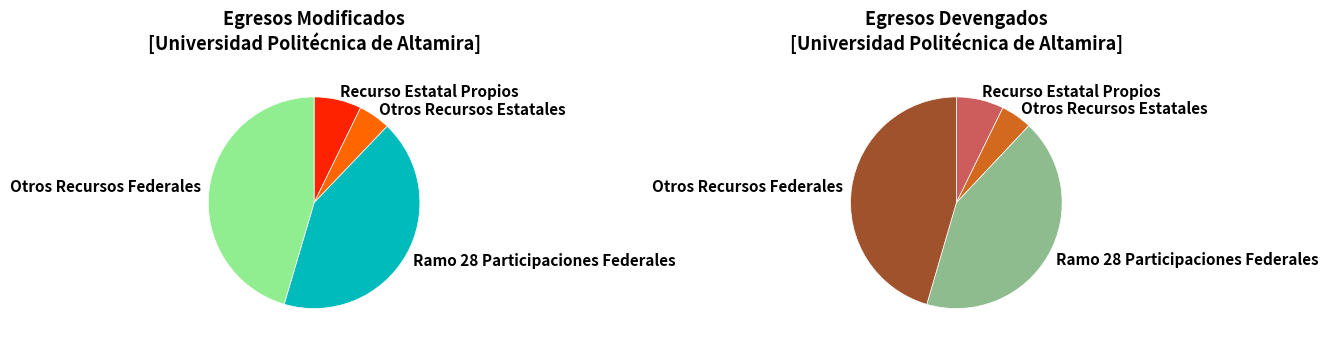

What percentage is the Otros Recursos Federales slice, to the nearest percent?

45%